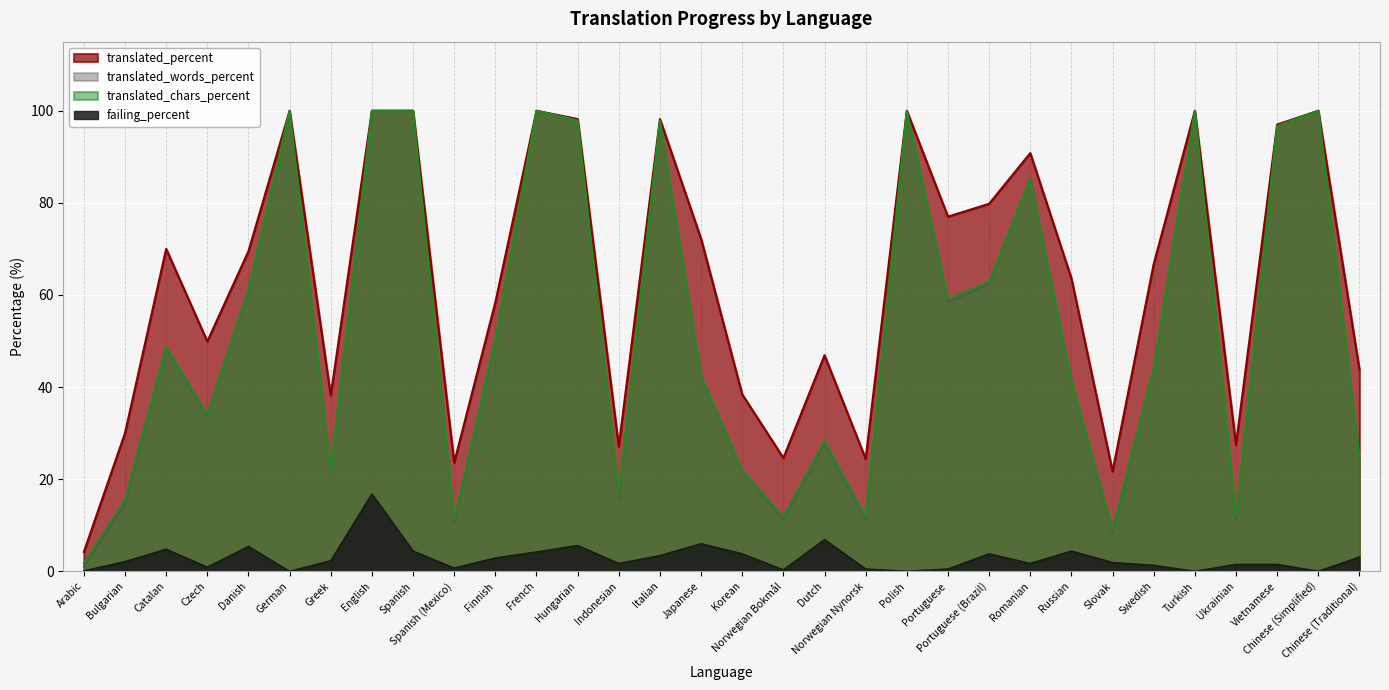

What is the difference between the highest and lowest values at Turkish?

100.0